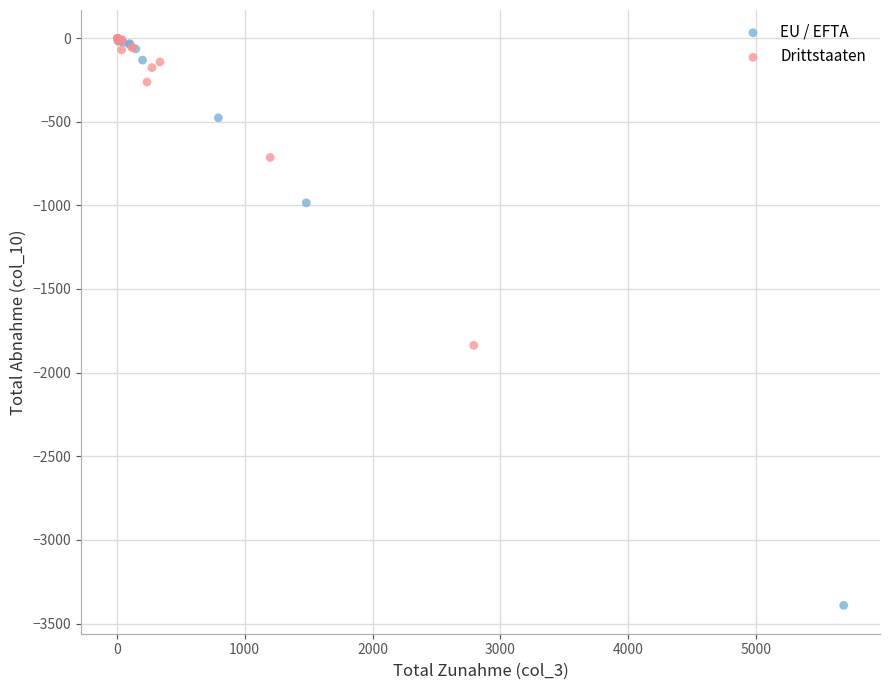

Which series has the largest Y range (max minus min)?

EU / EFTA